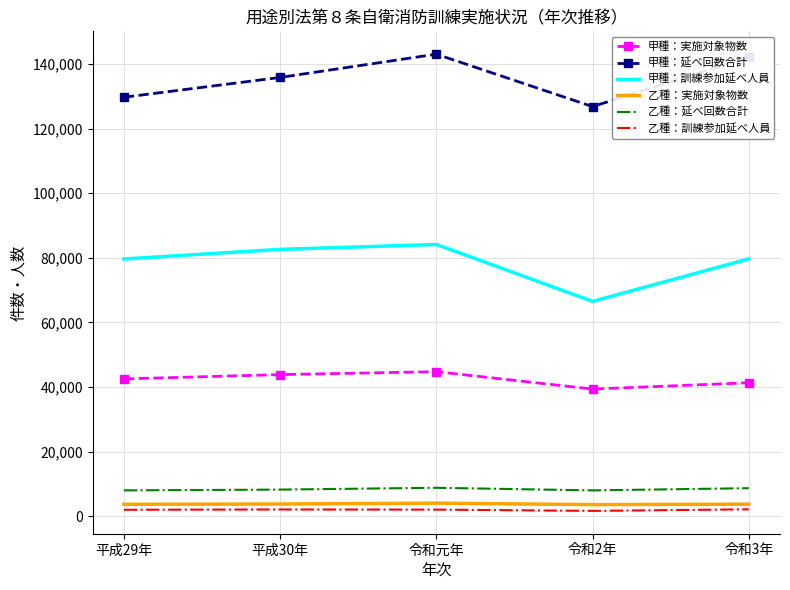

What is the approximate value of 甲種：訓練参加延べ人員 at 令和元年?

84127